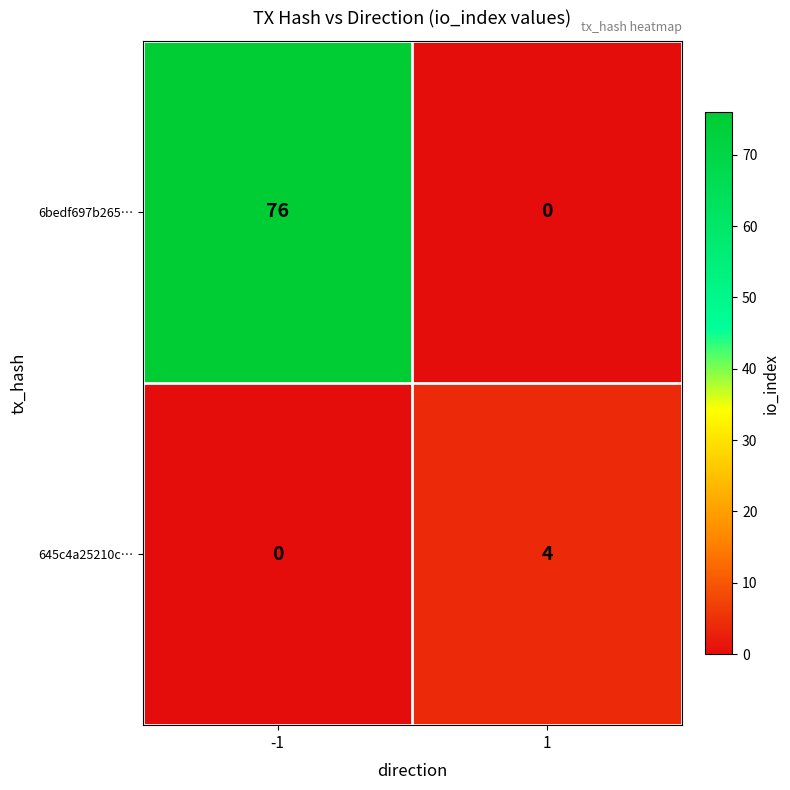

What is the sum of all 6bedf697b265… values?

76